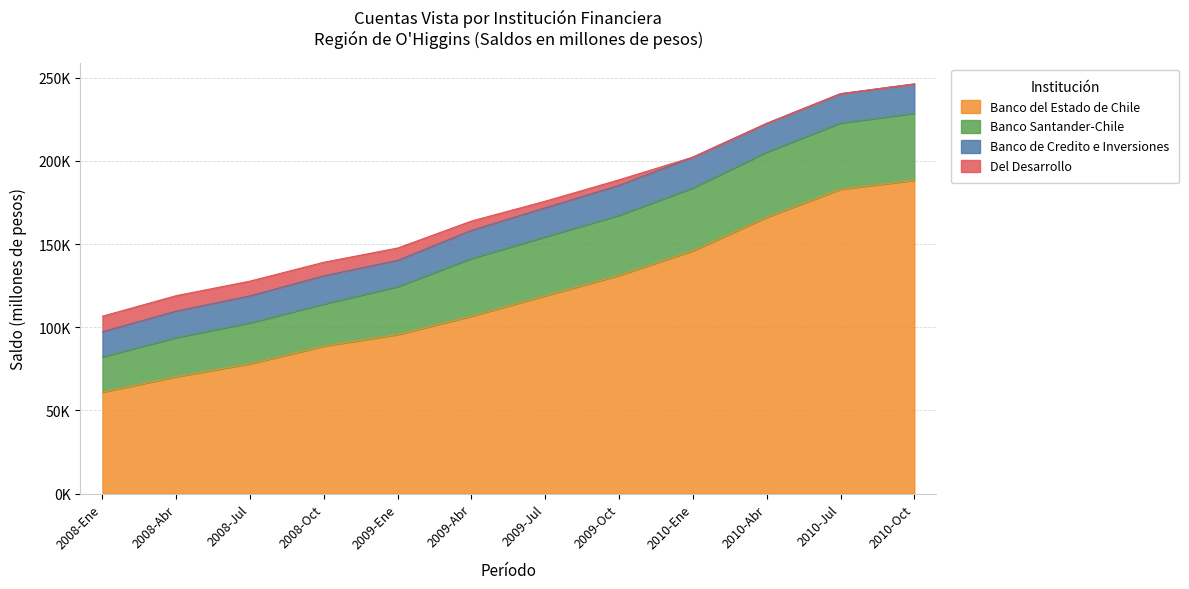

What is the average value of the Del Desarrollo series?

4661